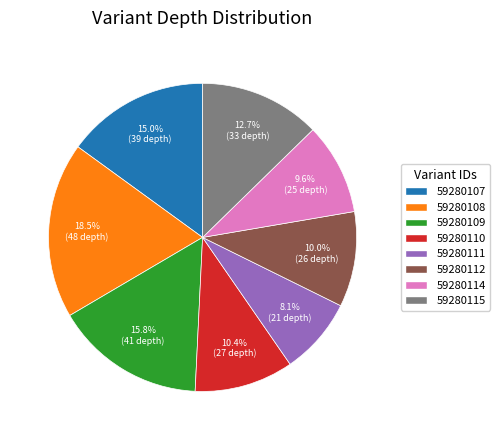

What is the smallest slice in the pie chart?

59280111